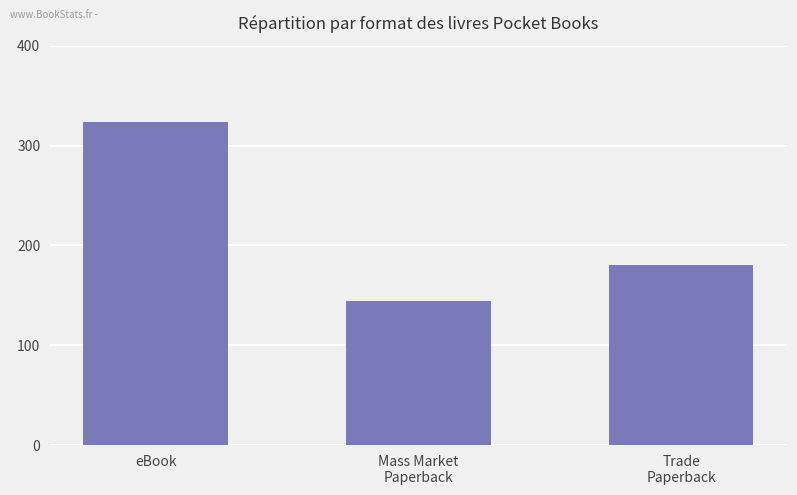

What is the difference between the values at eBook and Trade
Paperback?

144